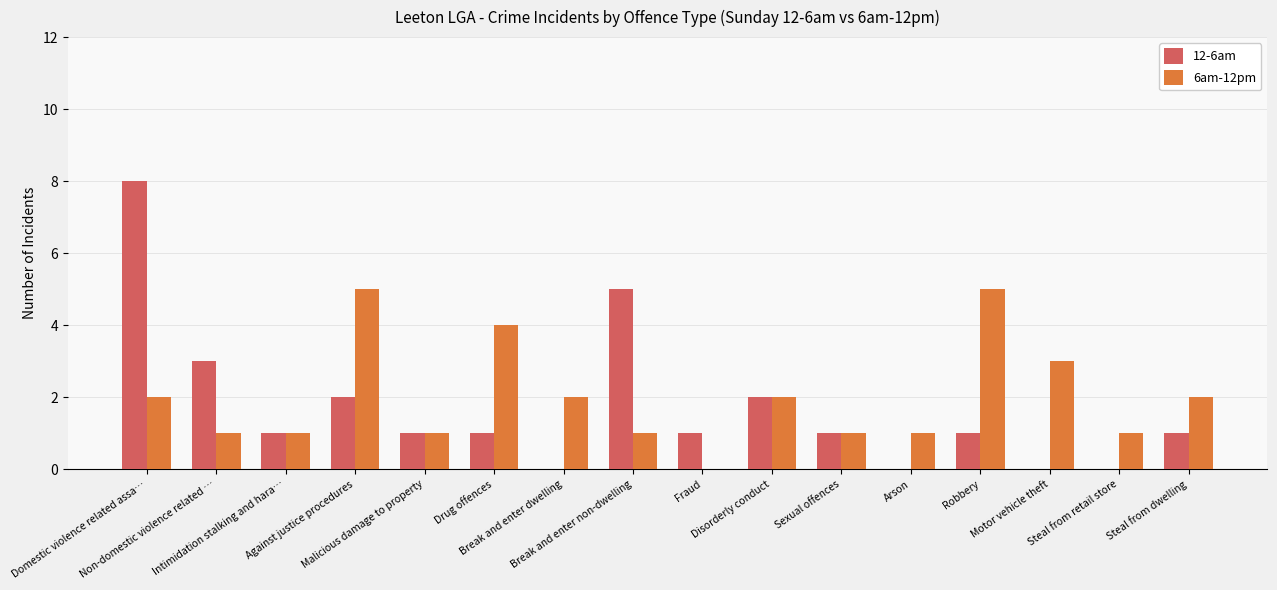

Which series has the largest range (max minus min)?

12-6am